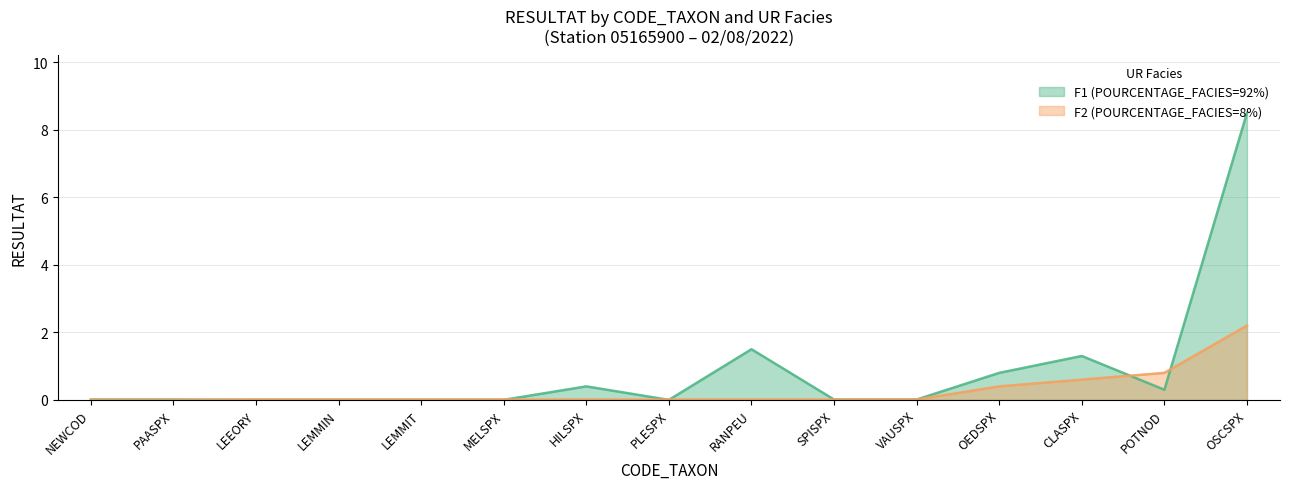

Reading left to right, what are all the values shown in this chart?

F1 (POURCENTAGE_FACIES=92%): 0.0	0.0	0.0	0.0	0.0	0.0	0.4	0.0	1.5	0.0	0.0	0.8	1.3	0.3	8.5
F2 (POURCENTAGE_FACIES=8%): 0.0	0.0	0.0	0.0	0.0	0.0	0.0	0.0	0.0	0.0	0.0	0.4	0.6	0.8	2.2